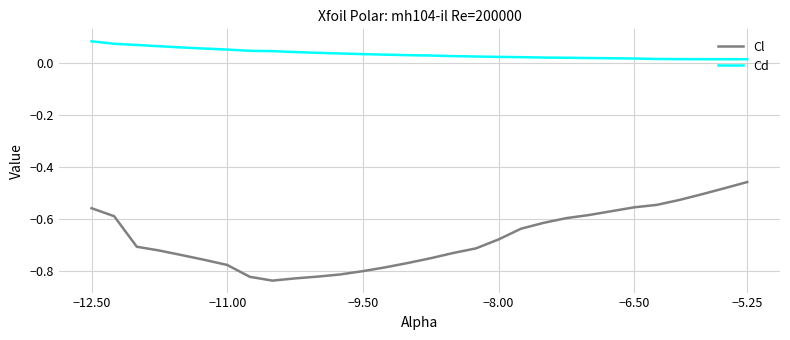

What is the sum of all Cl values?

-20.3